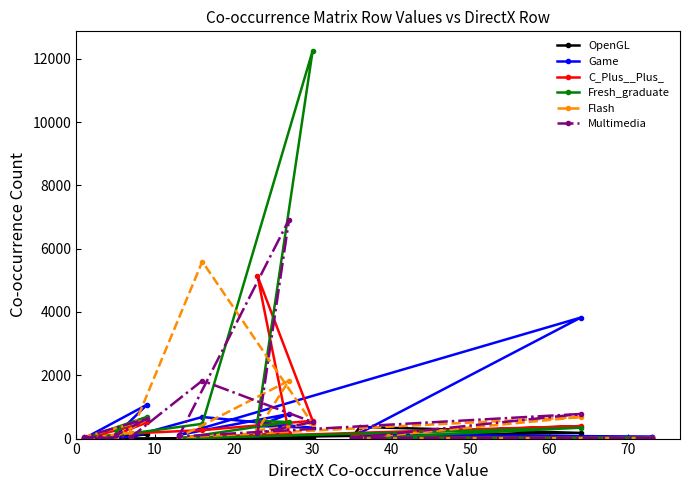

At which label does Fresh_graduate first exceed 165?

30